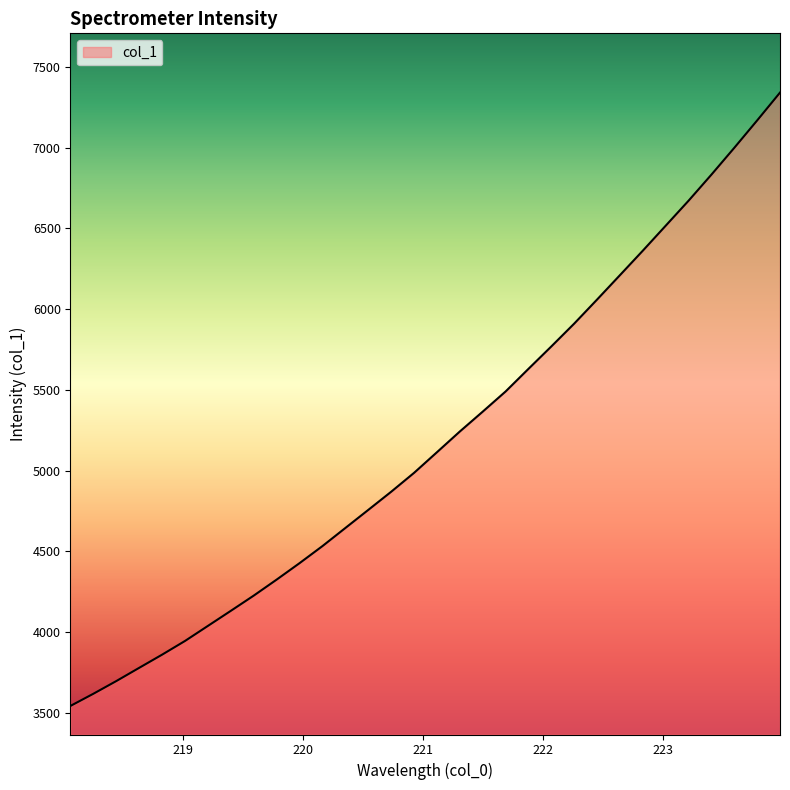

What is the difference between the maximum and minimum values?

3798.0